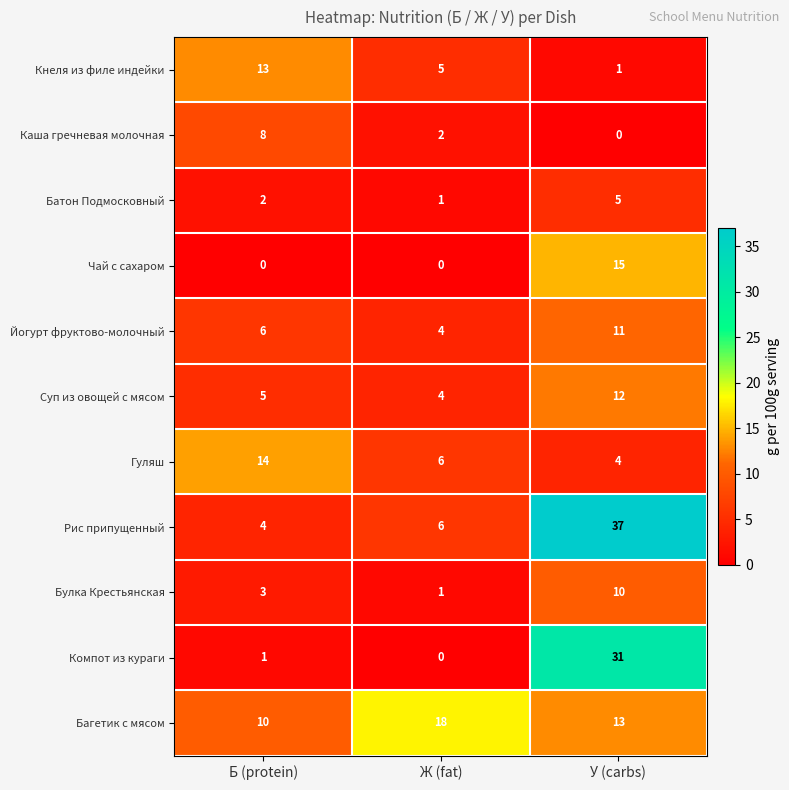

What is the greatest value displayed?

37